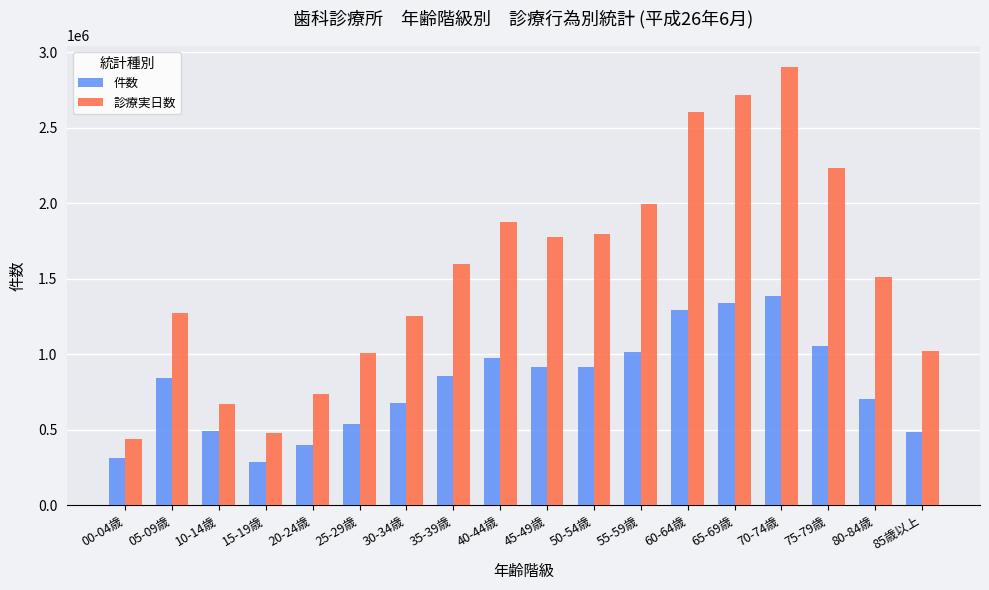

What position from the left is 85歳以上?

18